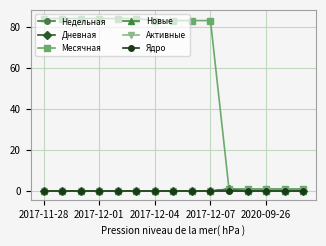

True or false: Ядро and Активные cross at least once.

False